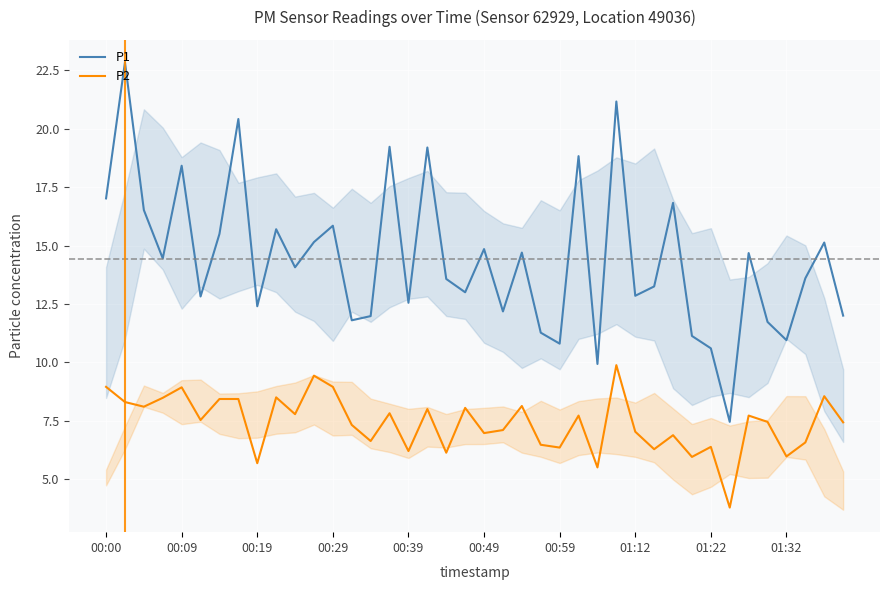

How many lines are shown in the chart?

2